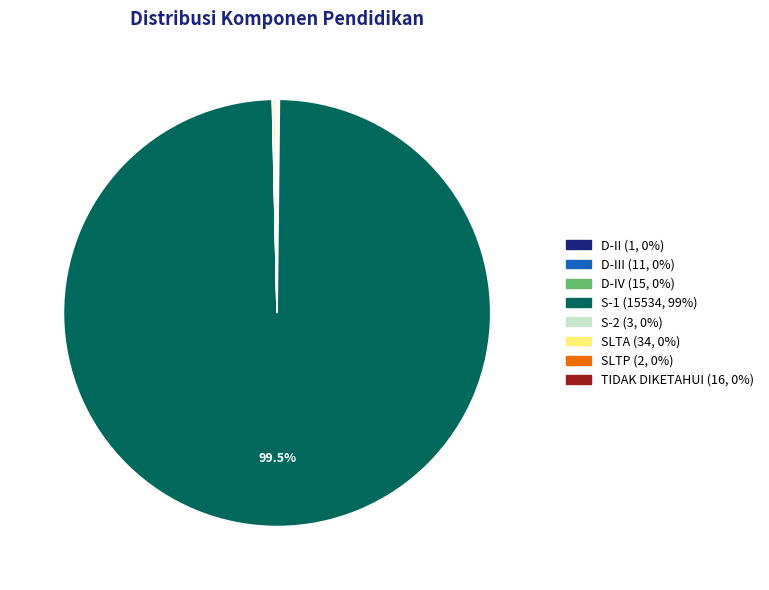

Does any single category account for the majority?

Yes